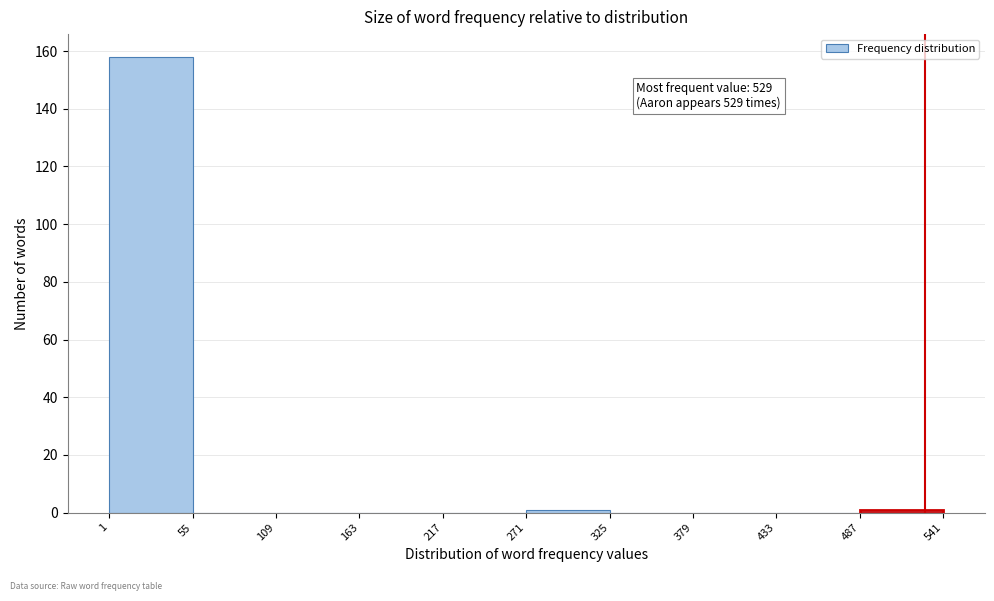

Which range on the x-axis has the tallest bar?

1 to 55